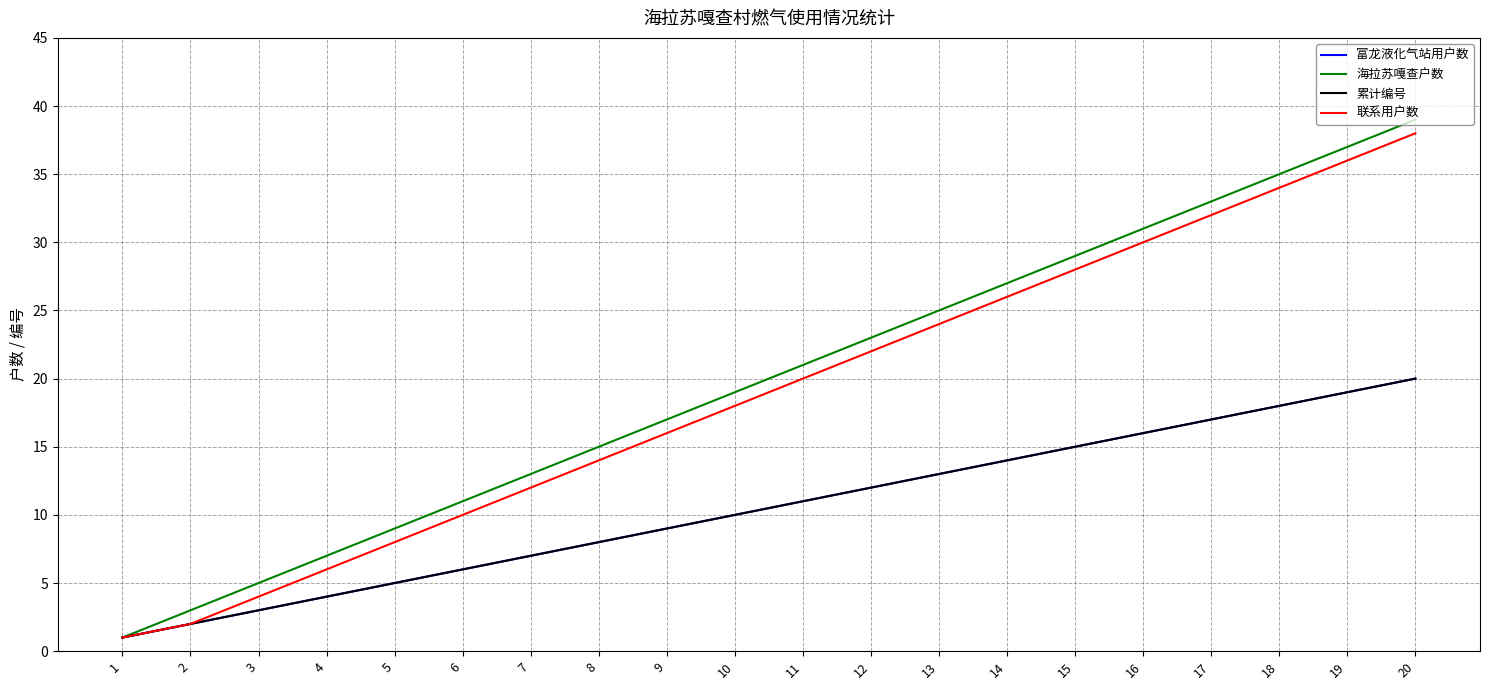

Reading left to right, extract all data points from this chart.

富龙液化气站用户数: 1	2	3	4	5	6	7	8	9	10	11	12	13	14	15	16	17	18	19	20
海拉苏嘎查户数: 1	3	5	7	9	11	13	15	17	19	21	23	25	27	29	31	33	35	37	39
累计编号: 1	2	3	4	5	6	7	8	9	10	11	12	13	14	15	16	17	18	19	20
联系用户数: 1	2	4	6	8	10	12	14	16	18	20	22	24	26	28	30	32	34	36	38